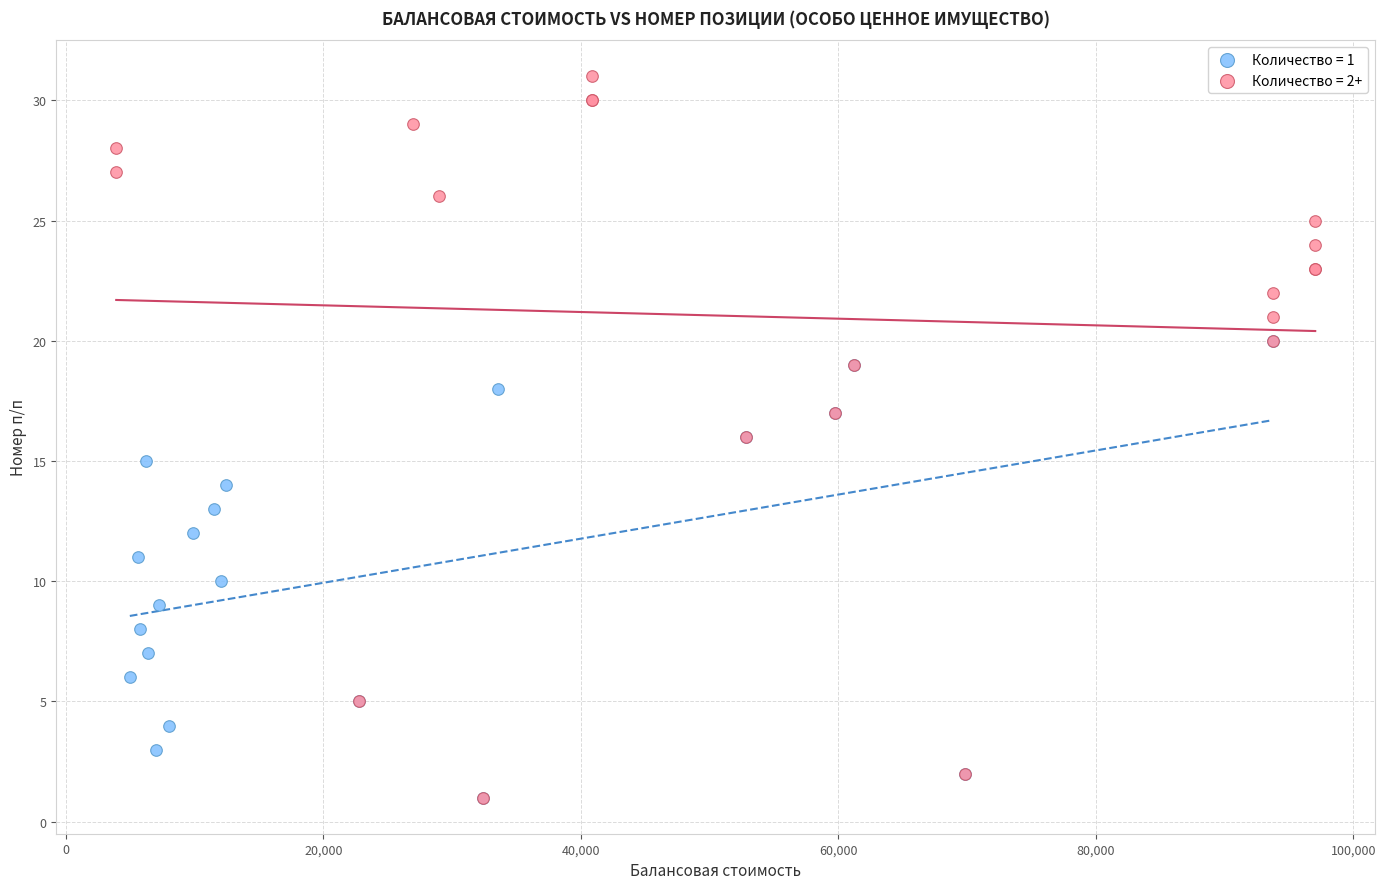

Which series has the widest spread of Y values?

Количество = 2+